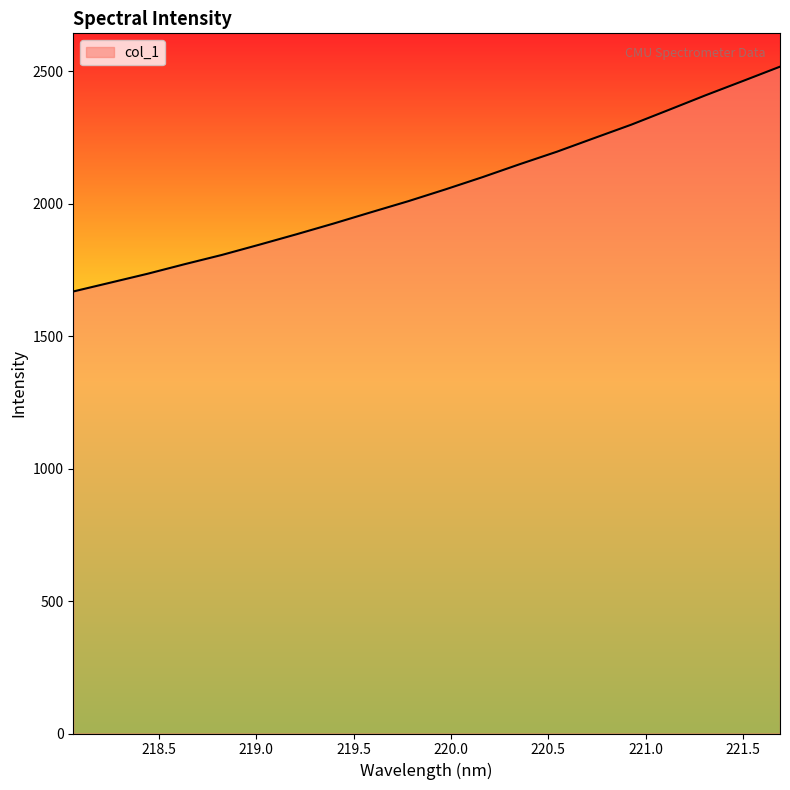

What is the greatest value displayed?

2517.1